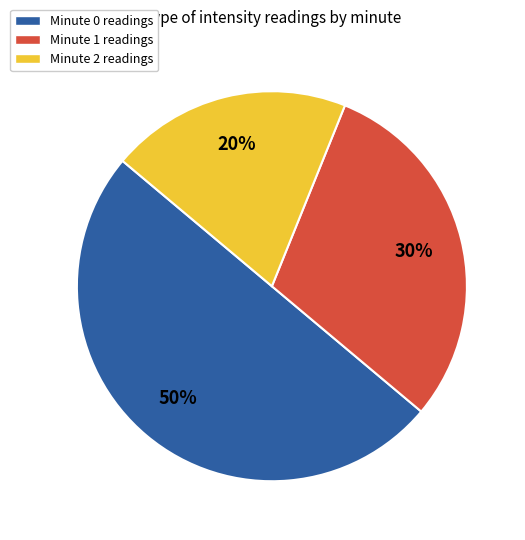

Which category has the smallest portion of the pie?

Minute 2 readings